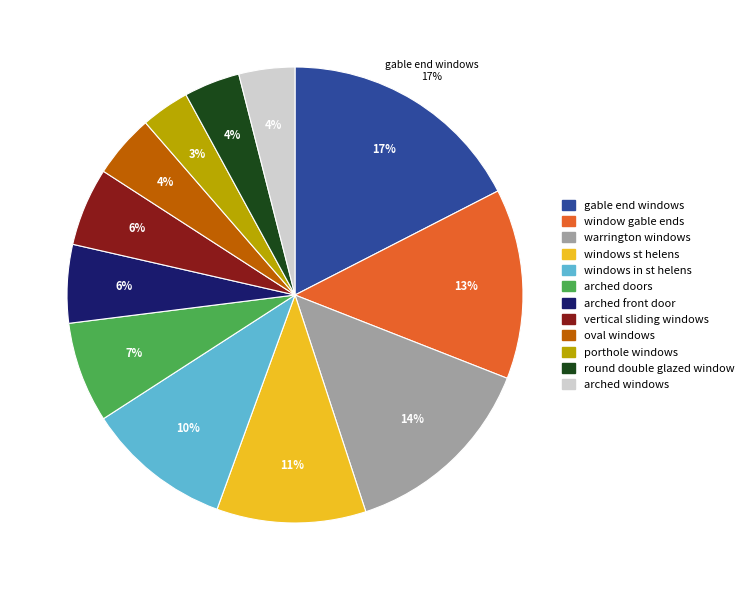

Does warrington windows represent more than half of the total?

No